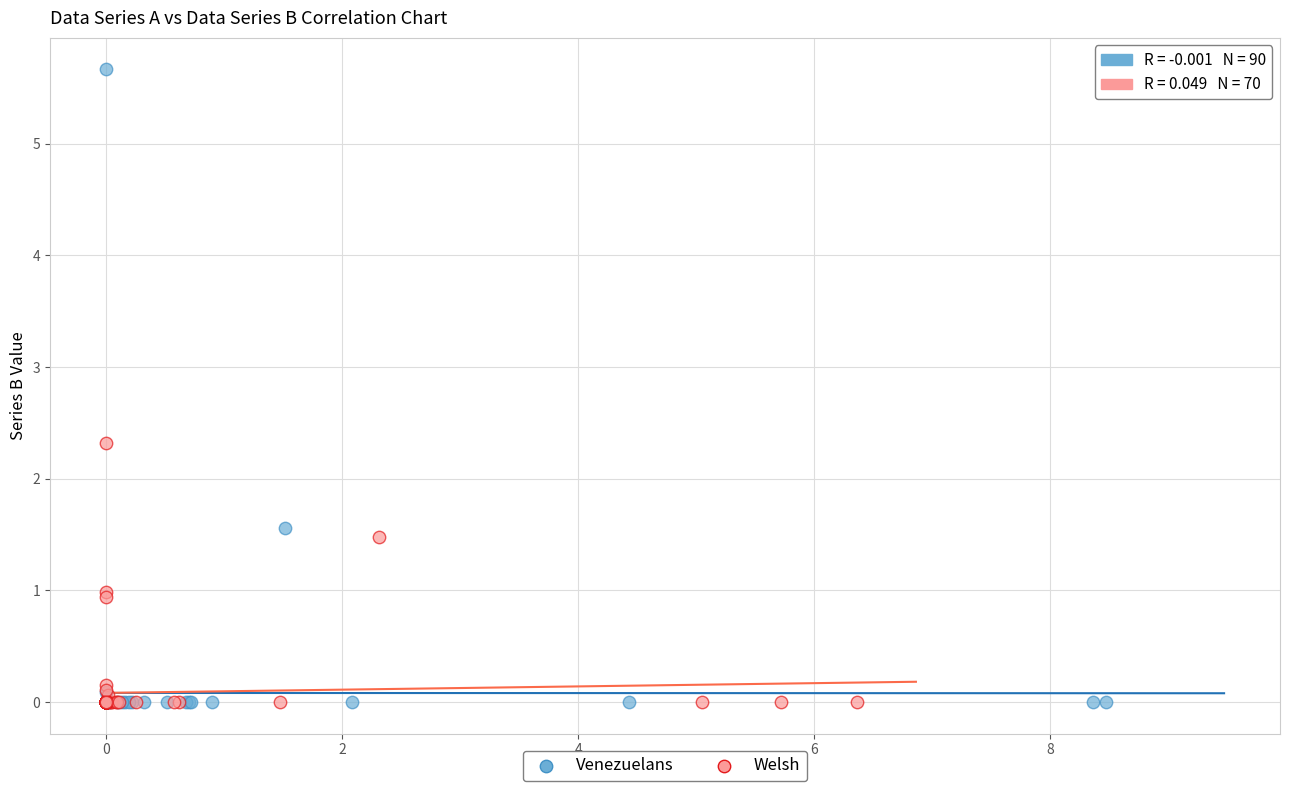

Which series has the largest Y range (max minus min)?

Venezuelans